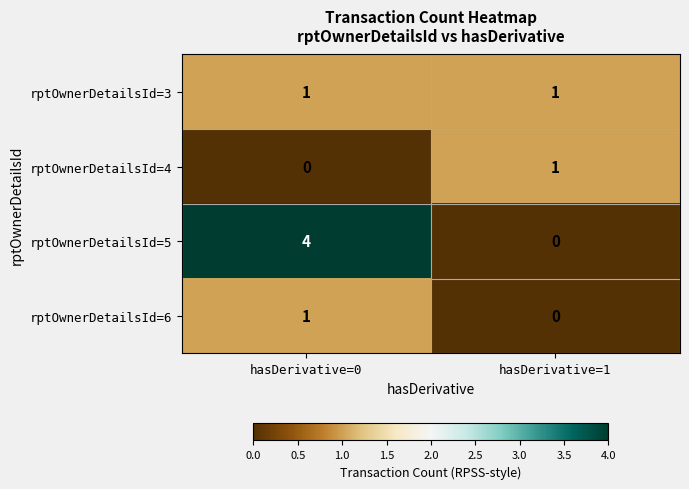

Is it true that rptOwnerDetailsId=5 equals 0 at hasDerivative=1?

True